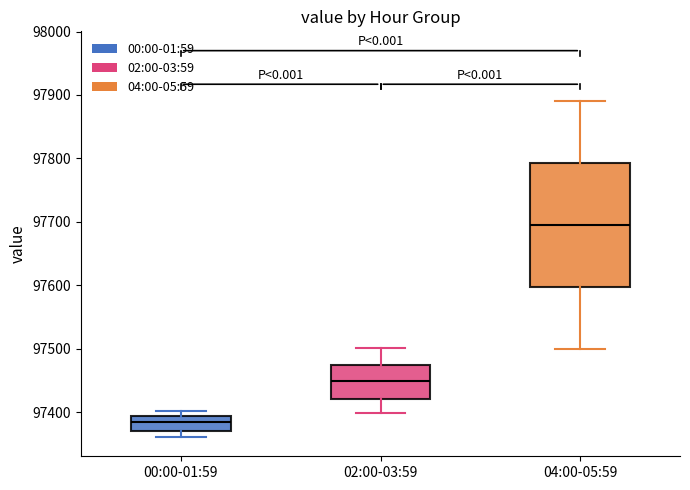

Reading left to right, transcribe this box plot: for each box, give where its median line is, the range the box spans, and where its two whiskers end, as read against the y-axis. The values are not printed on the chart, so give them approximately, as read against the axis.

00:00-01:59: median 97380, box 97370 to 97390, whiskers 97360 to 97400
02:00-03:59: median 97450, box 97420 to 97470, whiskers 97400 to 97500
04:00-05:59: median 97700, box 97600 to 97790, whiskers 97500 to 97890